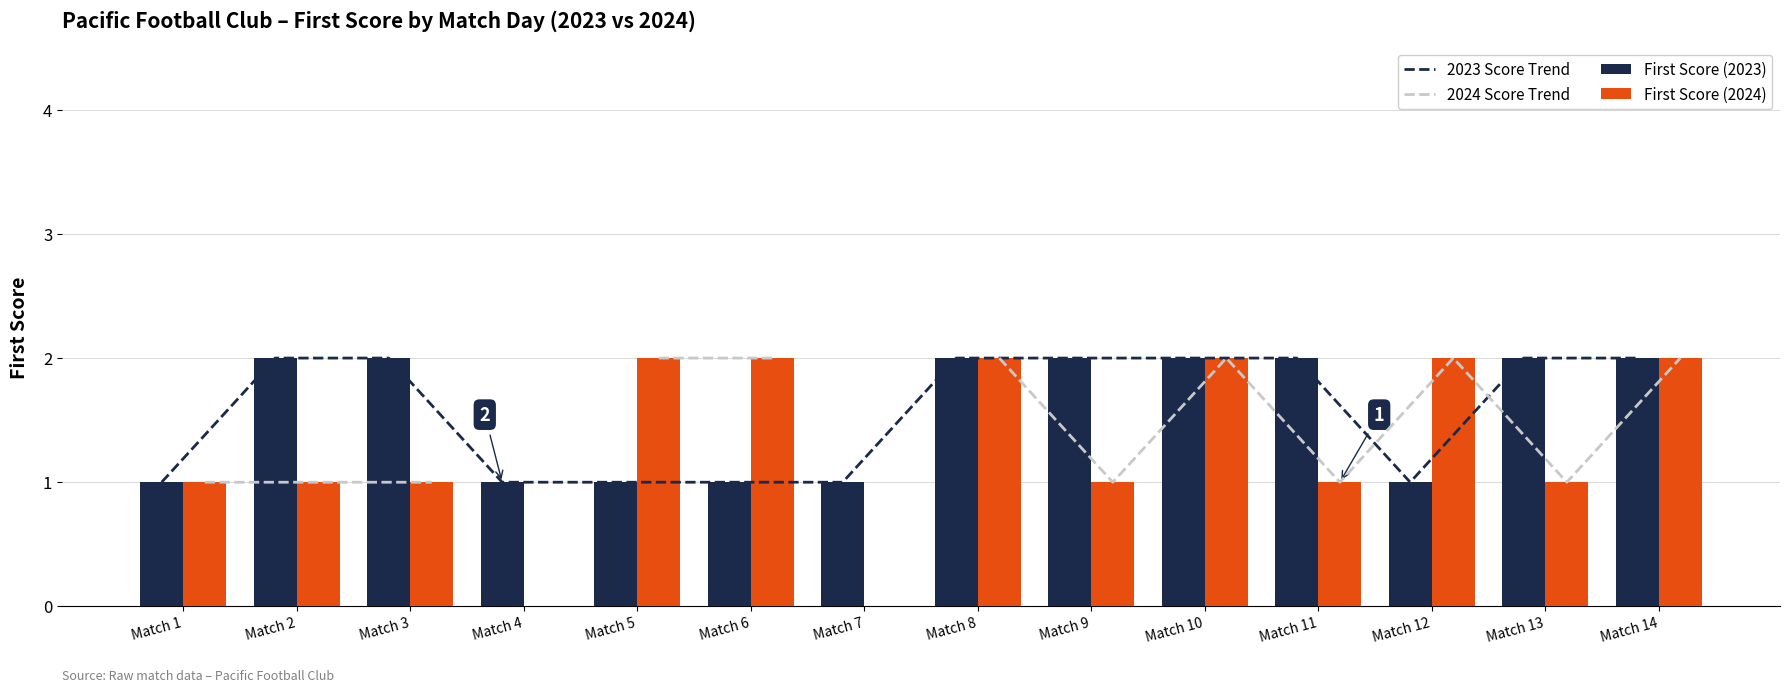

Count the number of categories in the chart.

14